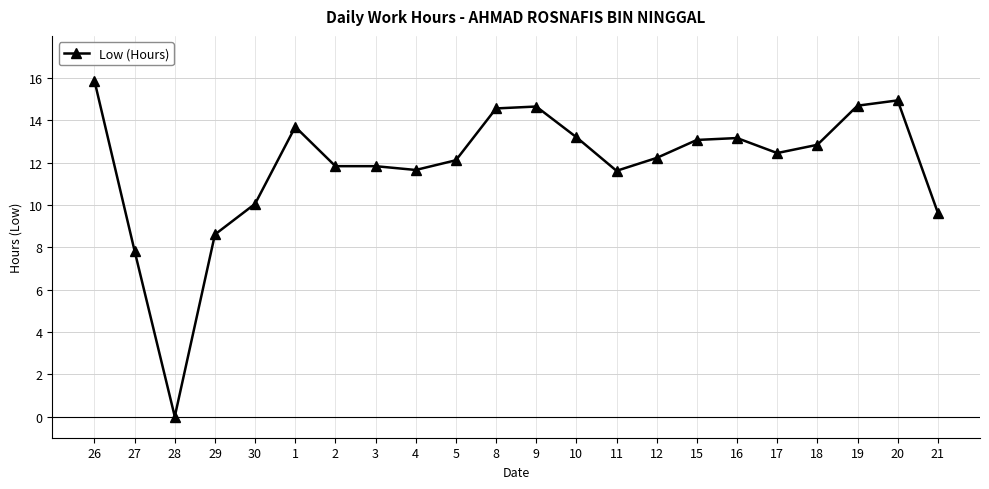

Read the value at 5.

12.1